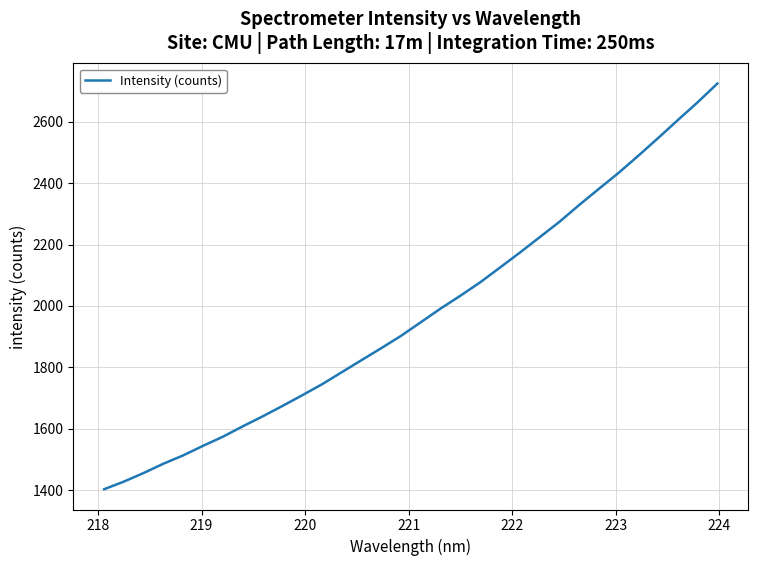

What is the smallest value displayed?

1403.1